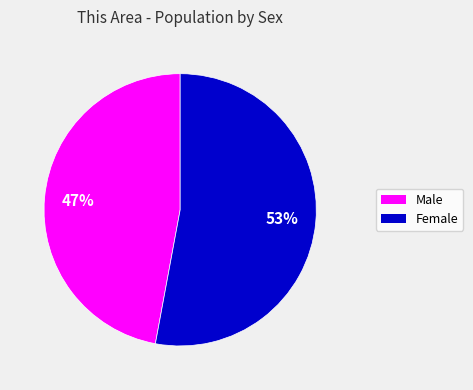

Is the sum of Male and Female greater than half?

Yes